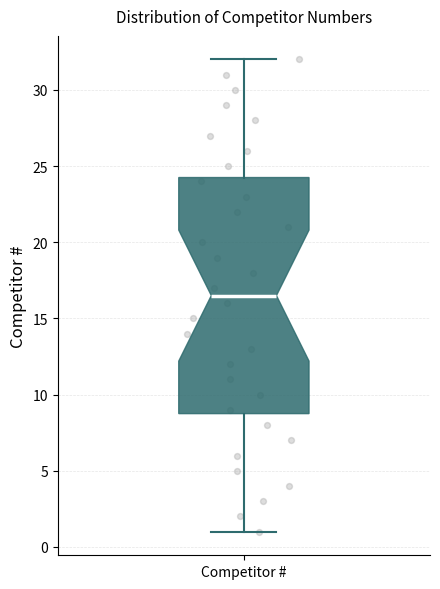

Where does the lower whisker of the box for Competitor # end on the y-axis? The values are not printed on the chart, so give them approximately, as read against the axis.

1.0